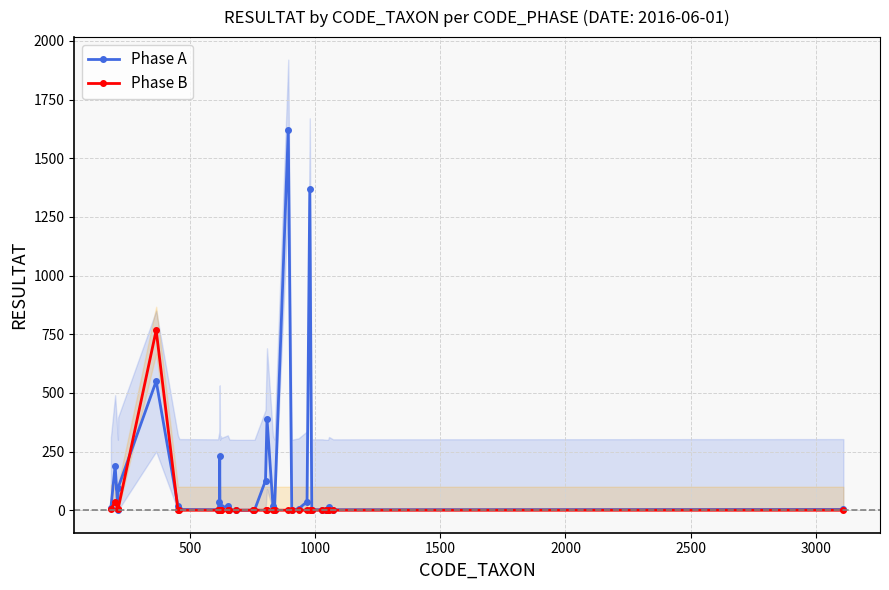

How many distinct data groups are displayed?

2